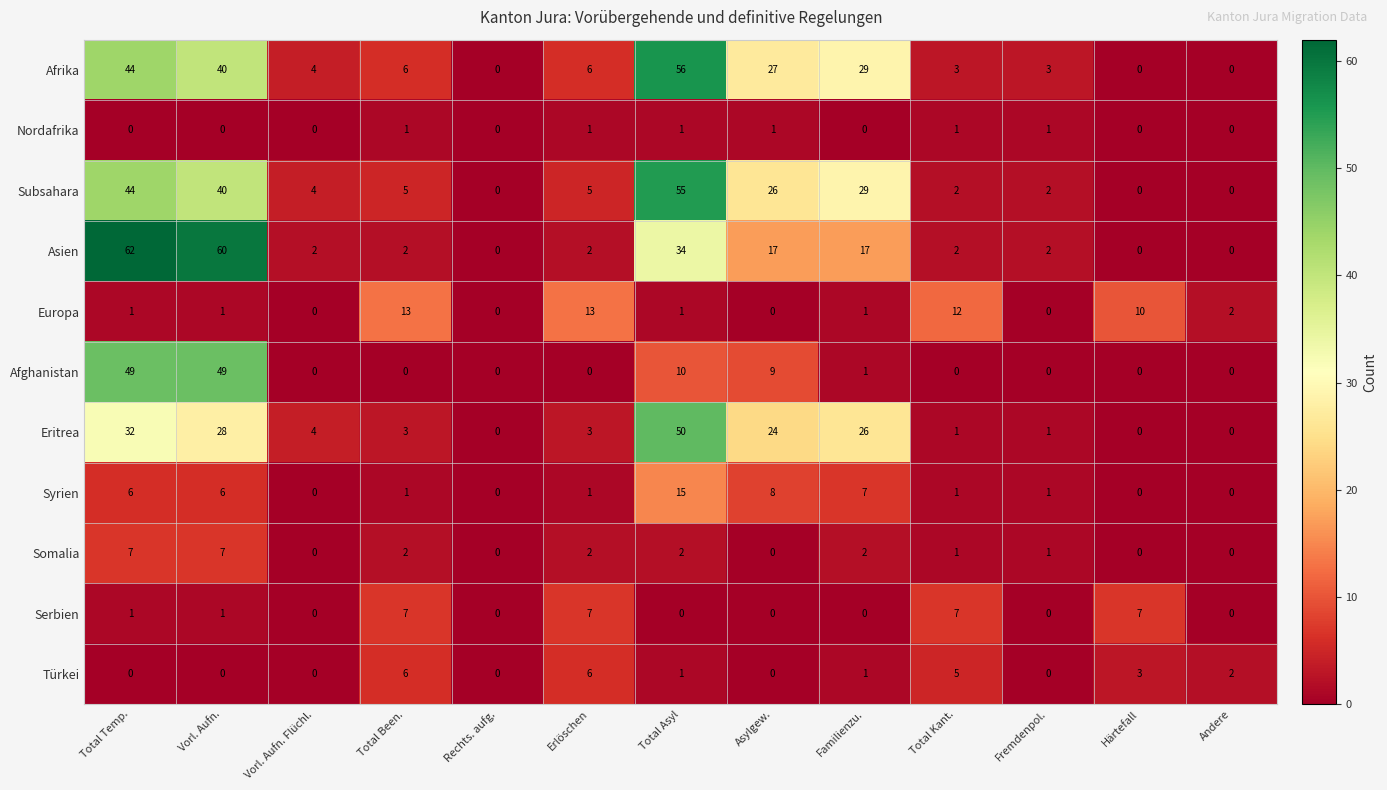

The value of Serbien at Erlöschen is 11. True or false?

False